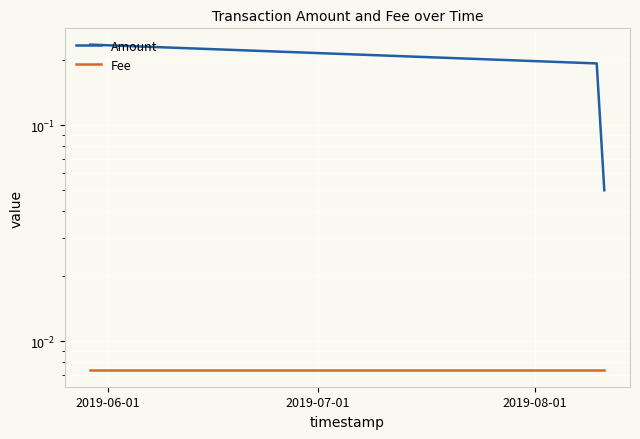

Reading left to right, what are all the values shown in this chart?

Amount: 0.2	0.2	0.1
Fee: 0.0	0.0	0.0